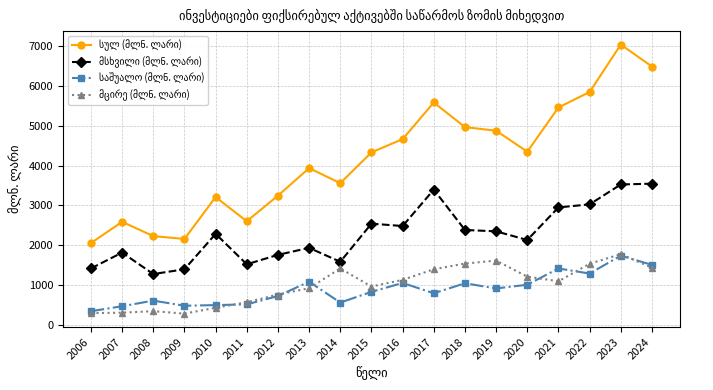

What is the difference between the highest and lowest values at 2013?

3016.9